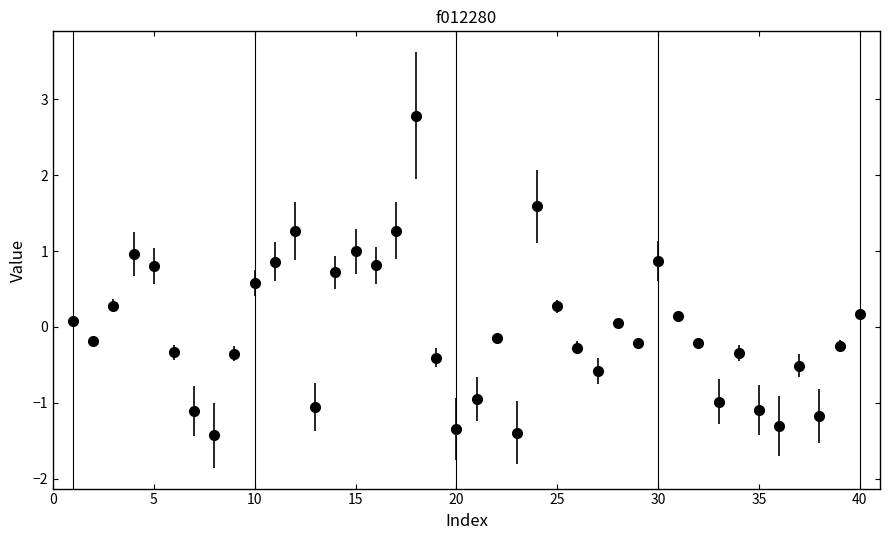

How many points are higher than both their immediate neighbors (excluding endpoints)?

10